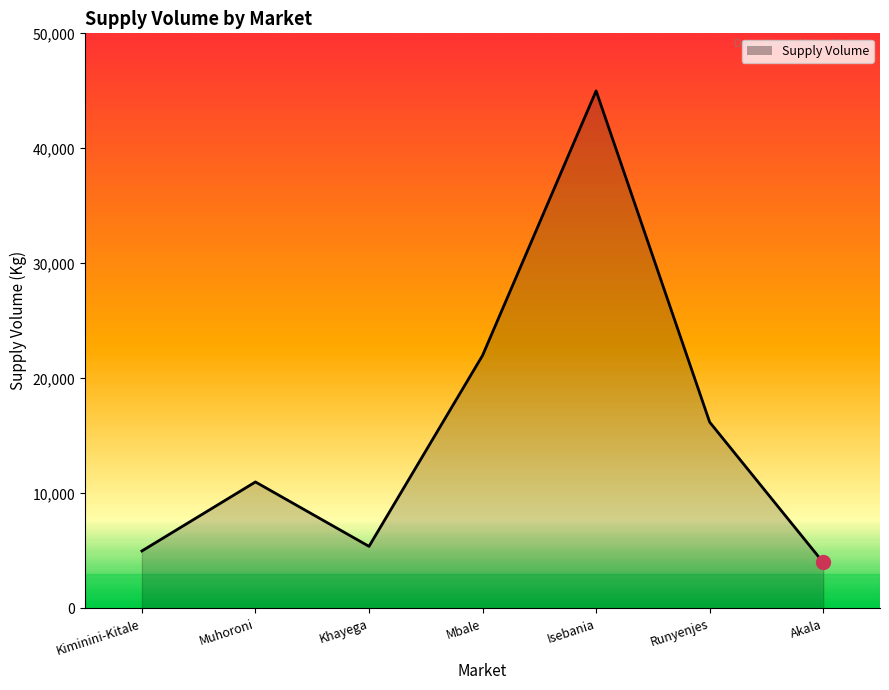

Which has a higher value, Muhoroni or Akala?

Muhoroni